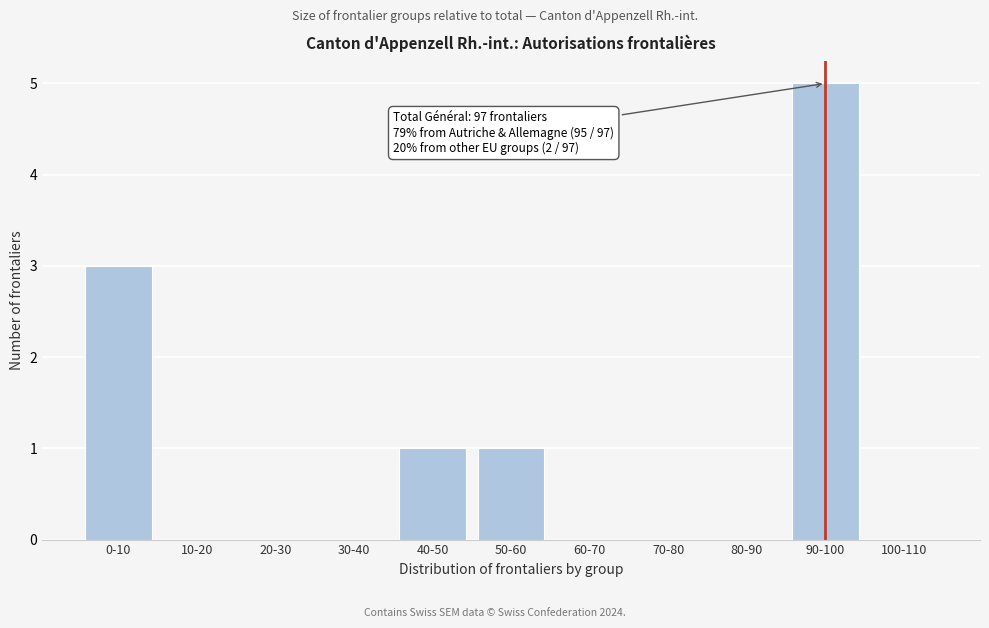

Reading left to right, list all the values displayed in this chart.

0-10=3	10-20=0	20-30=0	30-40=0	40-50=1	50-60=1	60-70=0	70-80=0	80-90=0	90-100=5	100-110=0